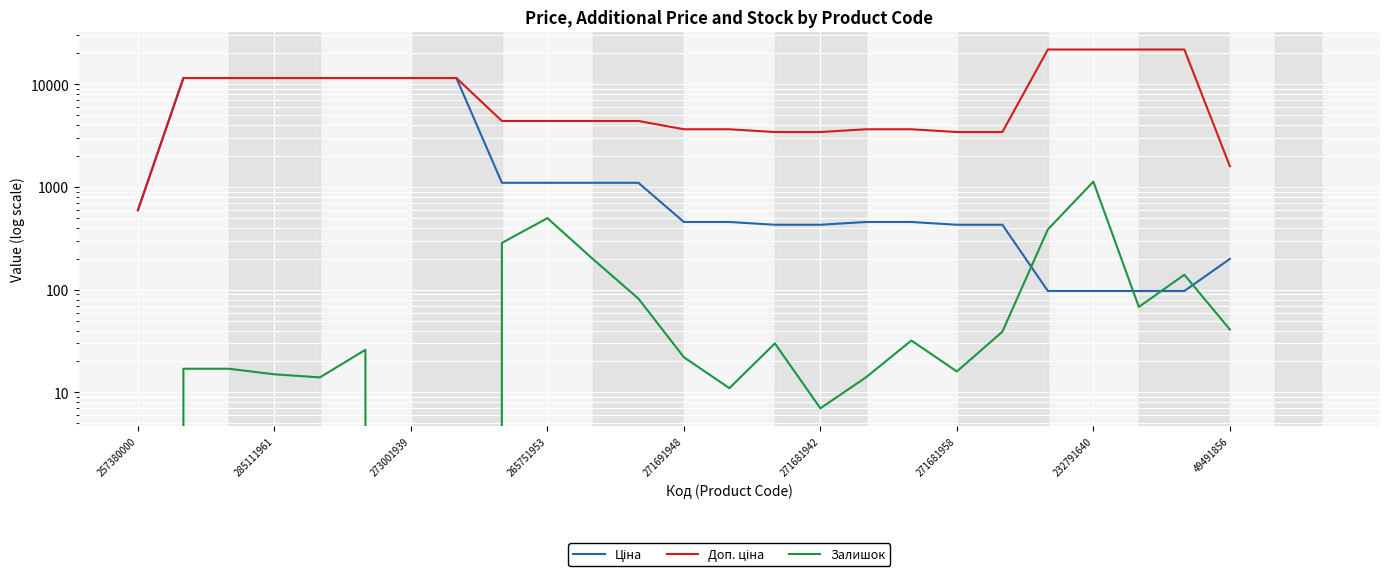

What is the difference between the maximum and second lowest values in the Залишок series?

1129.0